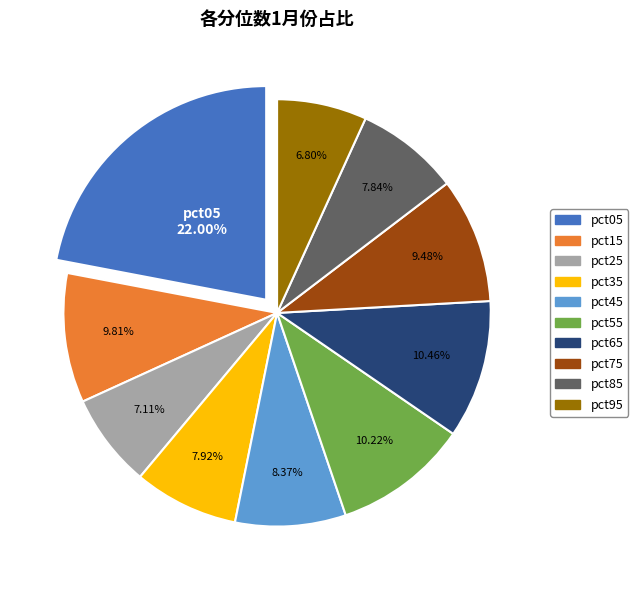

To the nearest percent, what is the average slice percentage?

10%